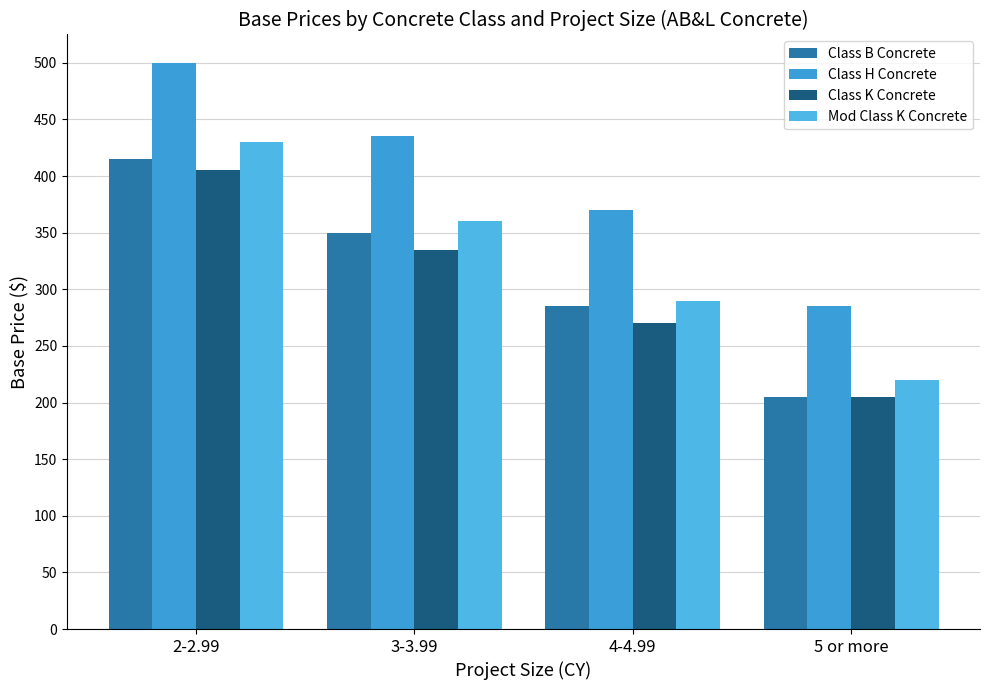

Reading left to right, list all the values displayed in this chart.

Class B Concrete: 415	350	285	205
Class H Concrete: 500	435	370	285
Class K Concrete: 405	335	270	205
Mod Class K Concrete: 430	360	290	220